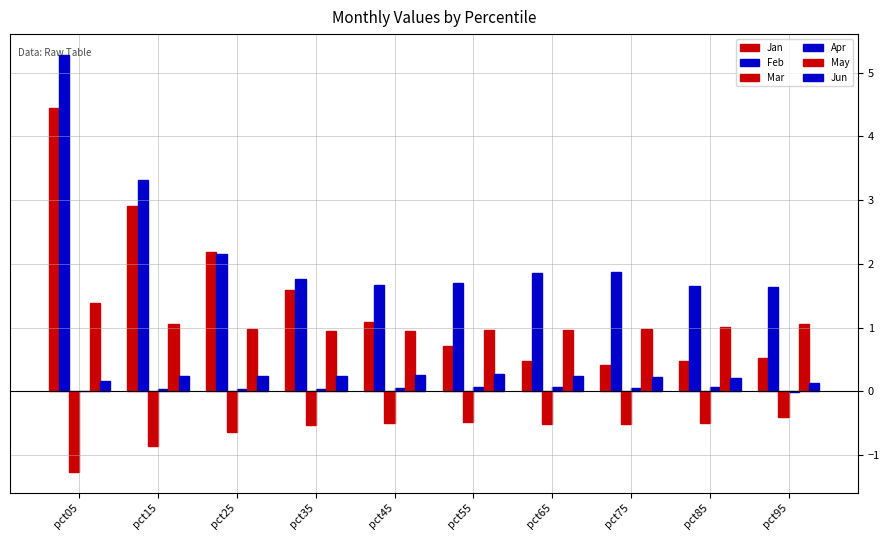

What is the sum of all Apr values?

0.4